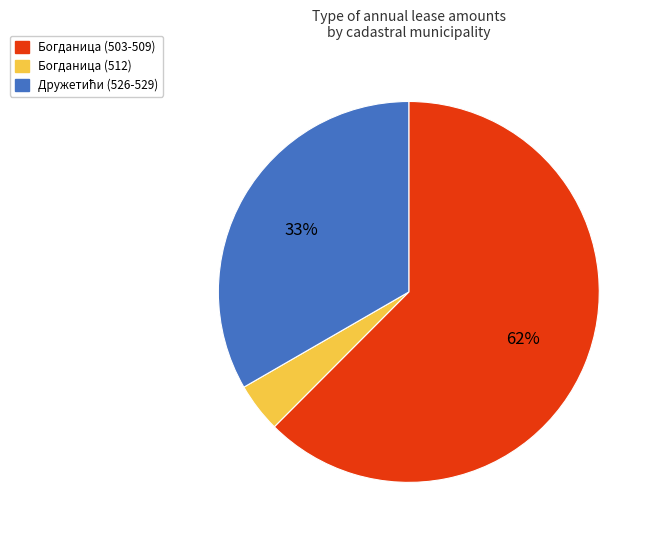

To the nearest percent, what is the average slice percentage?

33%